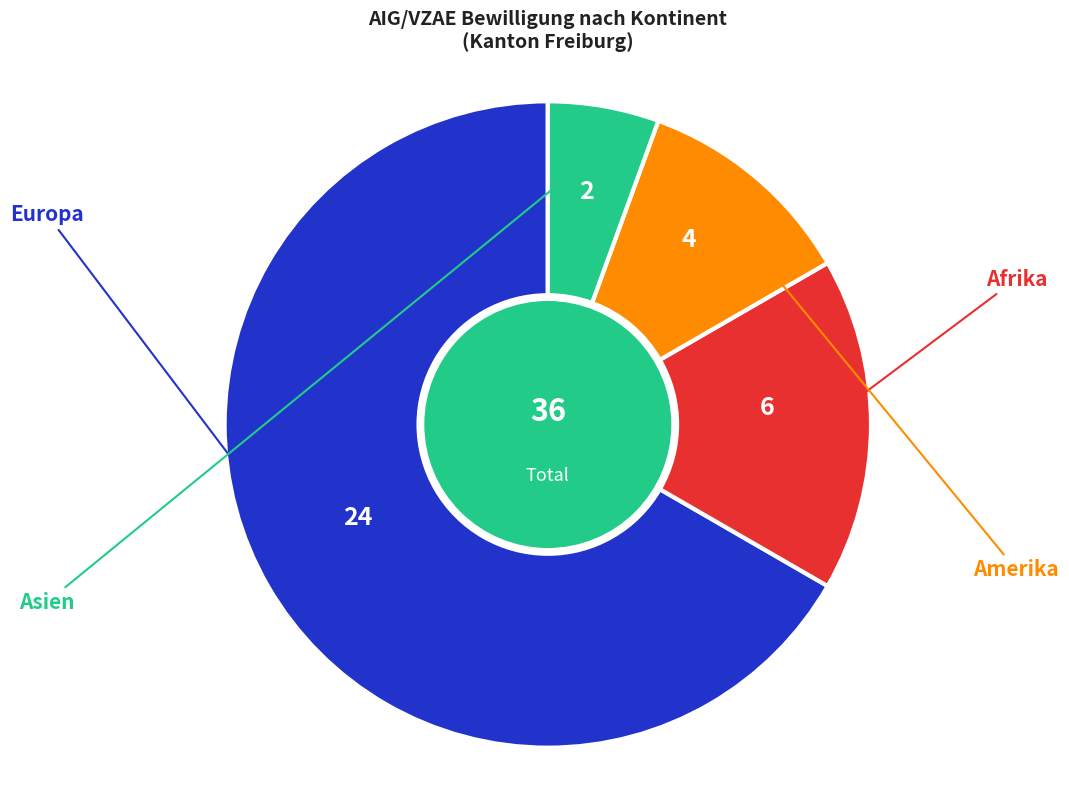

Does any single category account for the majority?

Yes